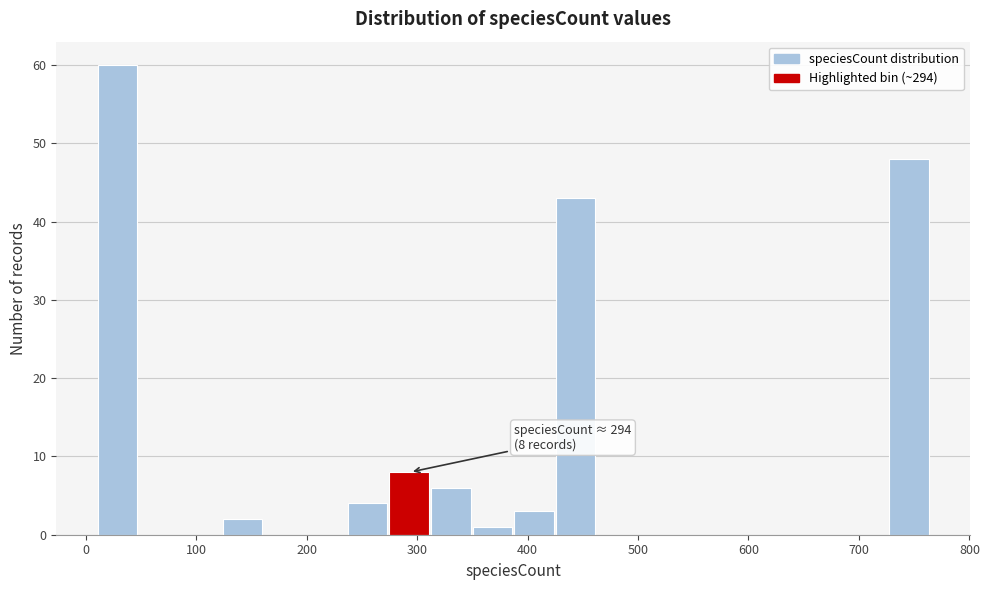

Read against the x-axis, roughly where is the centre of the tallest bar?

30